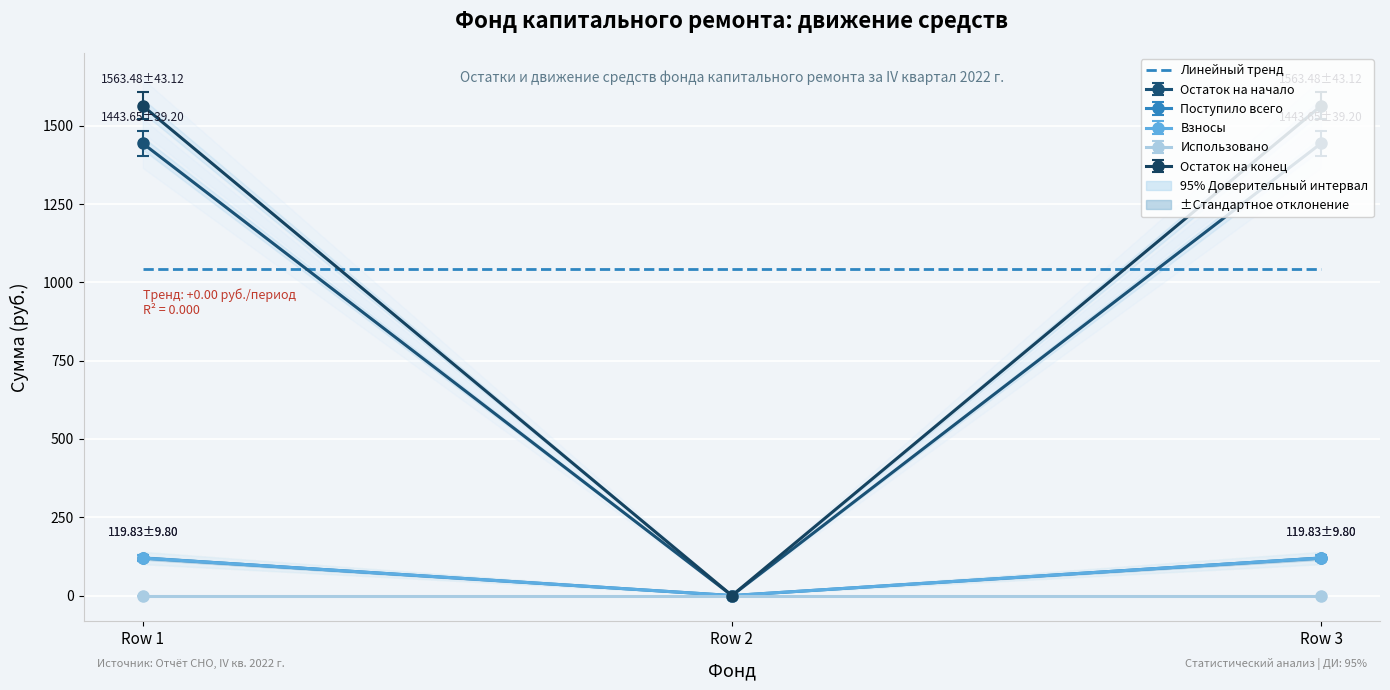

At which category is the sum across all series the highest?

Row 1